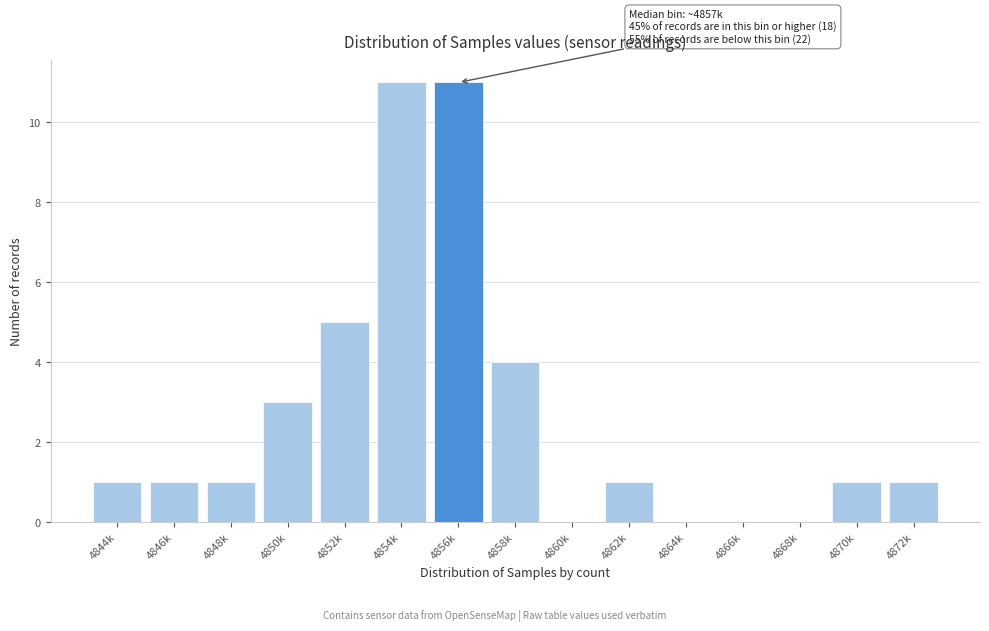

Reading left to right, list all the values displayed in this chart.

4844k=1	4846k=1	4848k=1	4850k=3	4852k=5	4854k=11	4856k=11	4858k=4	4860k=0	4862k=1	4864k=0	4866k=0	4868k=0	4870k=1	4872k=1